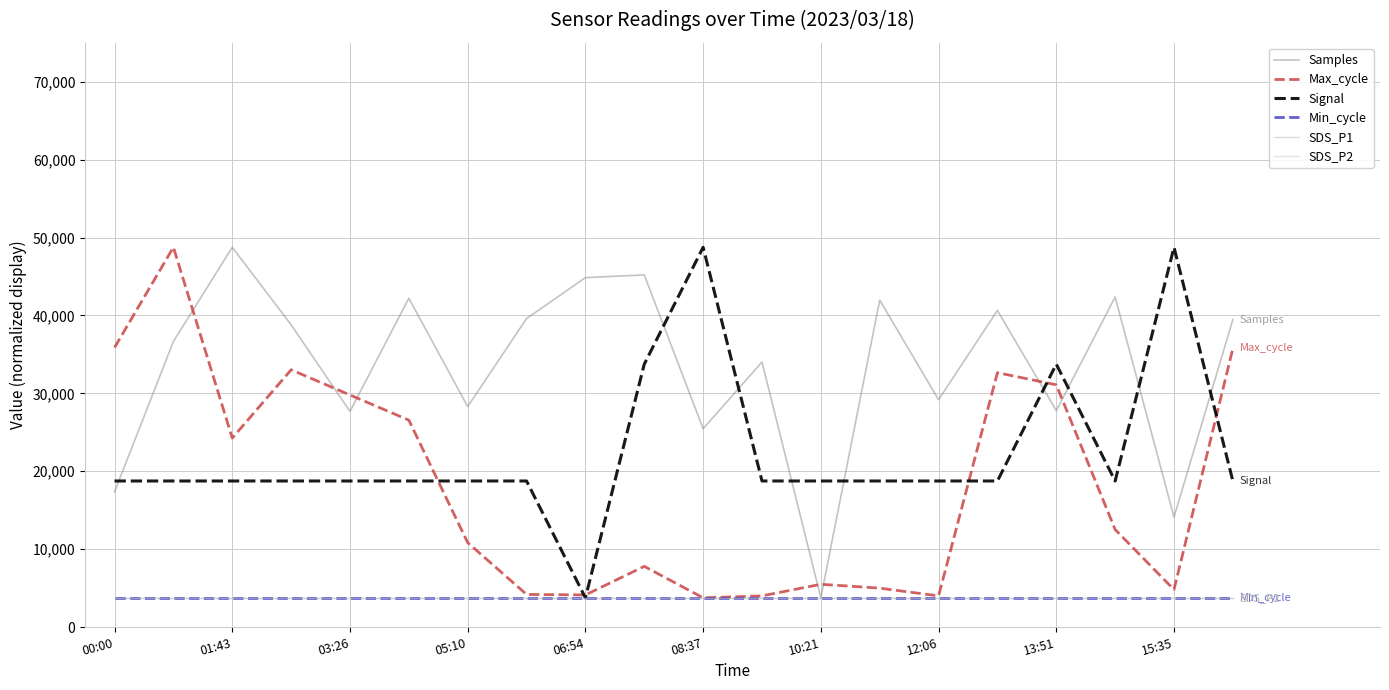

List the series in order of their peak value, highest first.

Samples, Max_cycle, Signal, Min_cycle, SDS_P1, SDS_P2